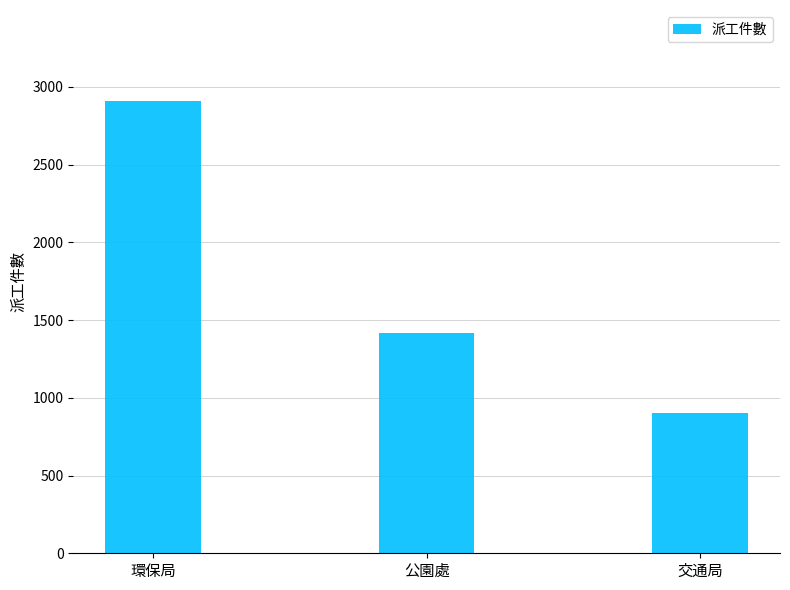

List the labels in order of value, largest first.

環保局, 公園處, 交通局